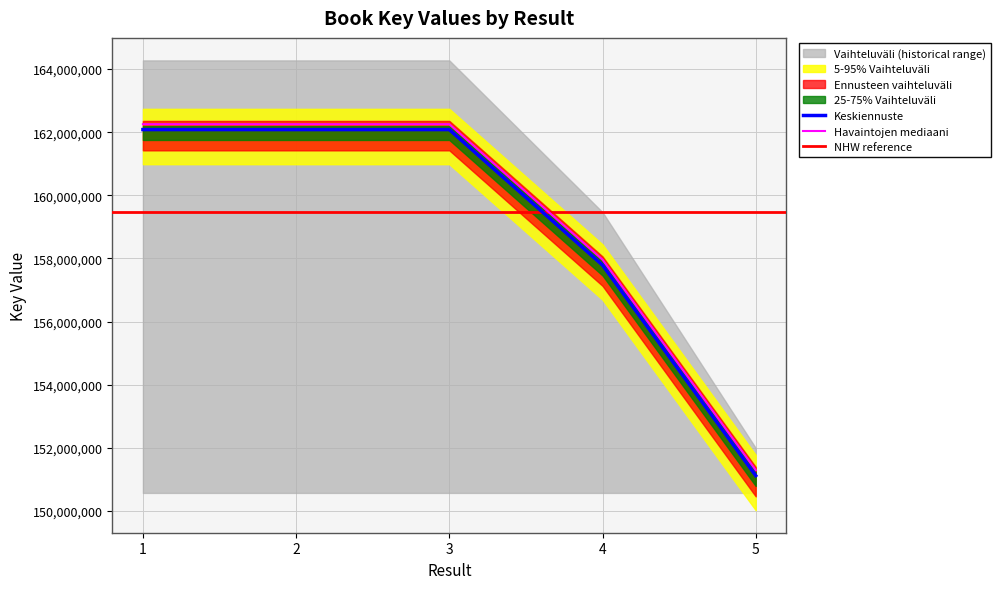

What is the maximum value shown in the chart?

162083865